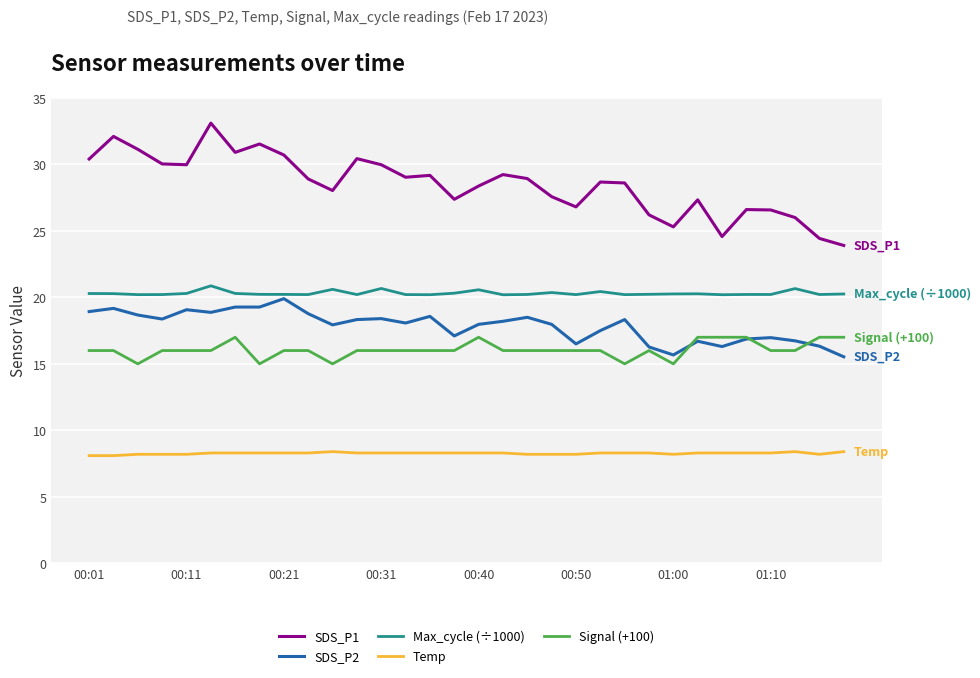

What is the smallest value displayed?

8.1